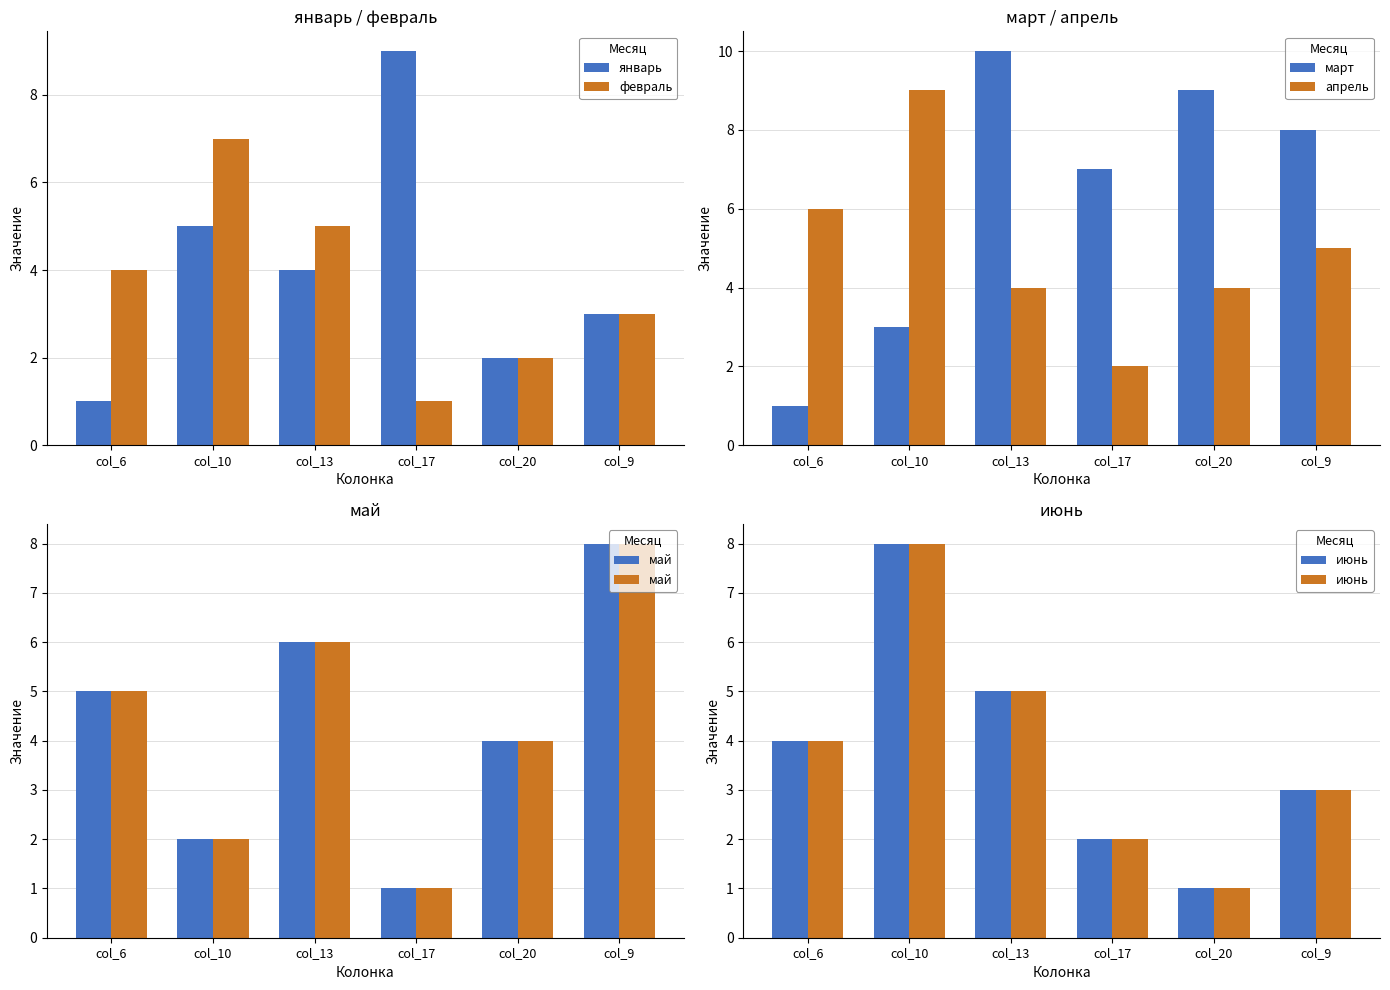

The март series shows 10 at col_13. True or false?

True